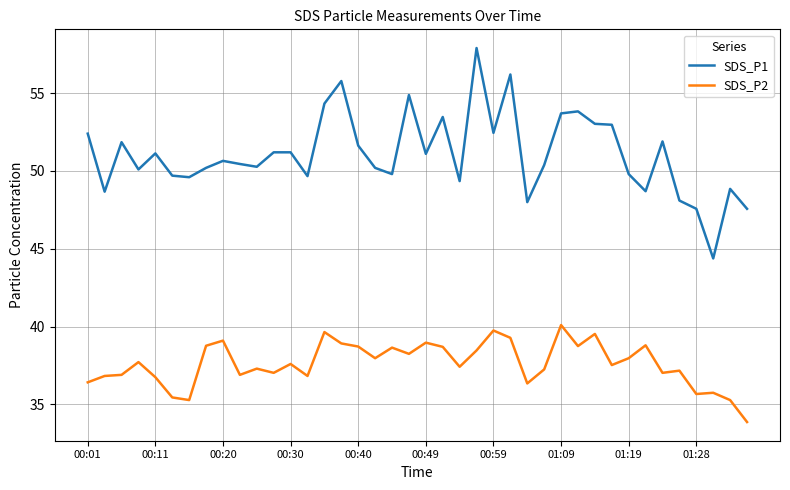

True or false: SDS_P1 and SDS_P2 intersect in this chart.

False